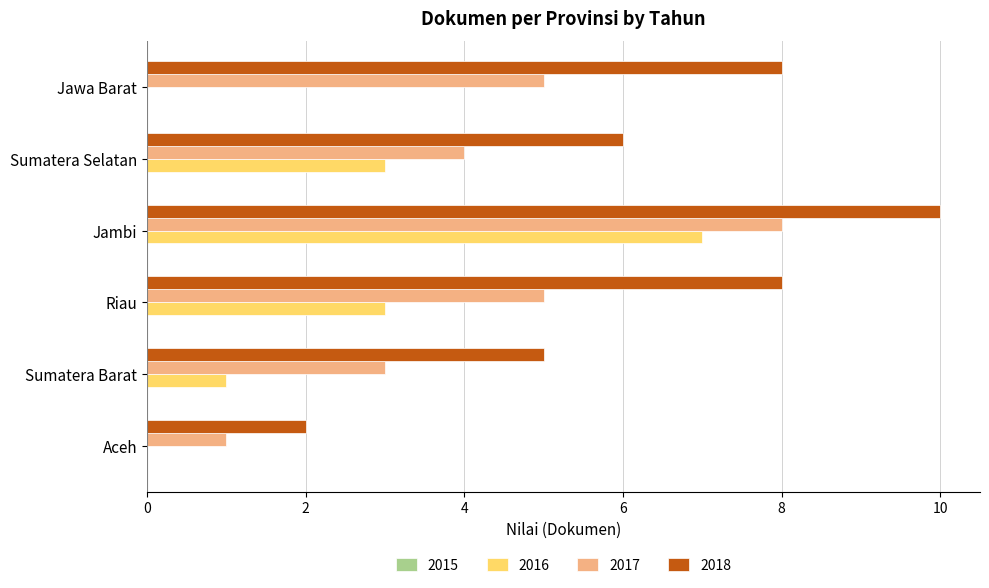

Is it true that 2017 equals 2 at Jambi?

False